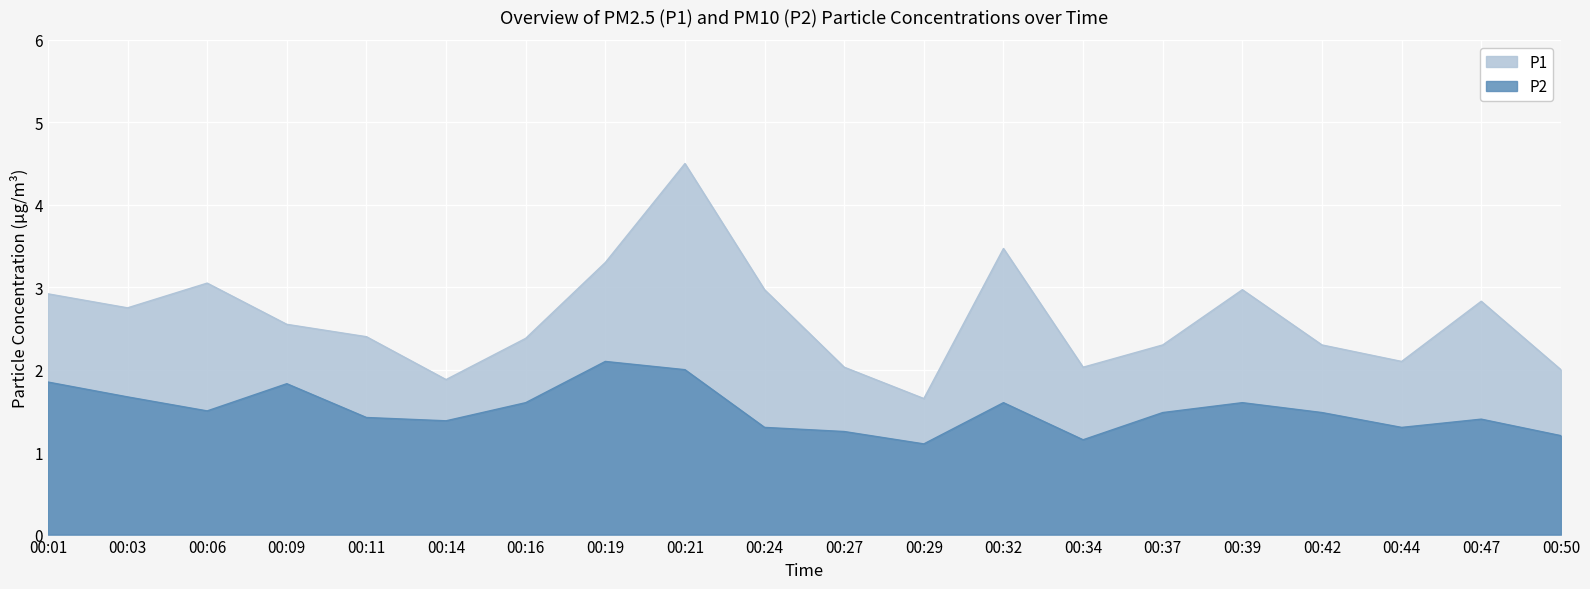

Reading left to right, extract all data points from this chart.

P1: 00:01=2.9	00:03=2.8	00:06=3.0	00:09=2.5	00:11=2.4	00:14=1.9	00:16=2.4	00:19=3.3	00:21=4.5	00:24=3.0	00:27=2.0	00:29=1.6	00:32=3.5	00:34=2.0	00:37=2.3	00:39=3.0	00:42=2.3	00:44=2.1	00:47=2.8	00:50=2.0
P2: 00:01=1.9	00:03=1.7	00:06=1.5	00:09=1.8	00:11=1.4	00:14=1.4	00:16=1.6	00:19=2.1	00:21=2.0	00:24=1.3	00:27=1.2	00:29=1.1	00:32=1.6	00:34=1.1	00:37=1.5	00:39=1.6	00:42=1.5	00:44=1.3	00:47=1.4	00:50=1.2